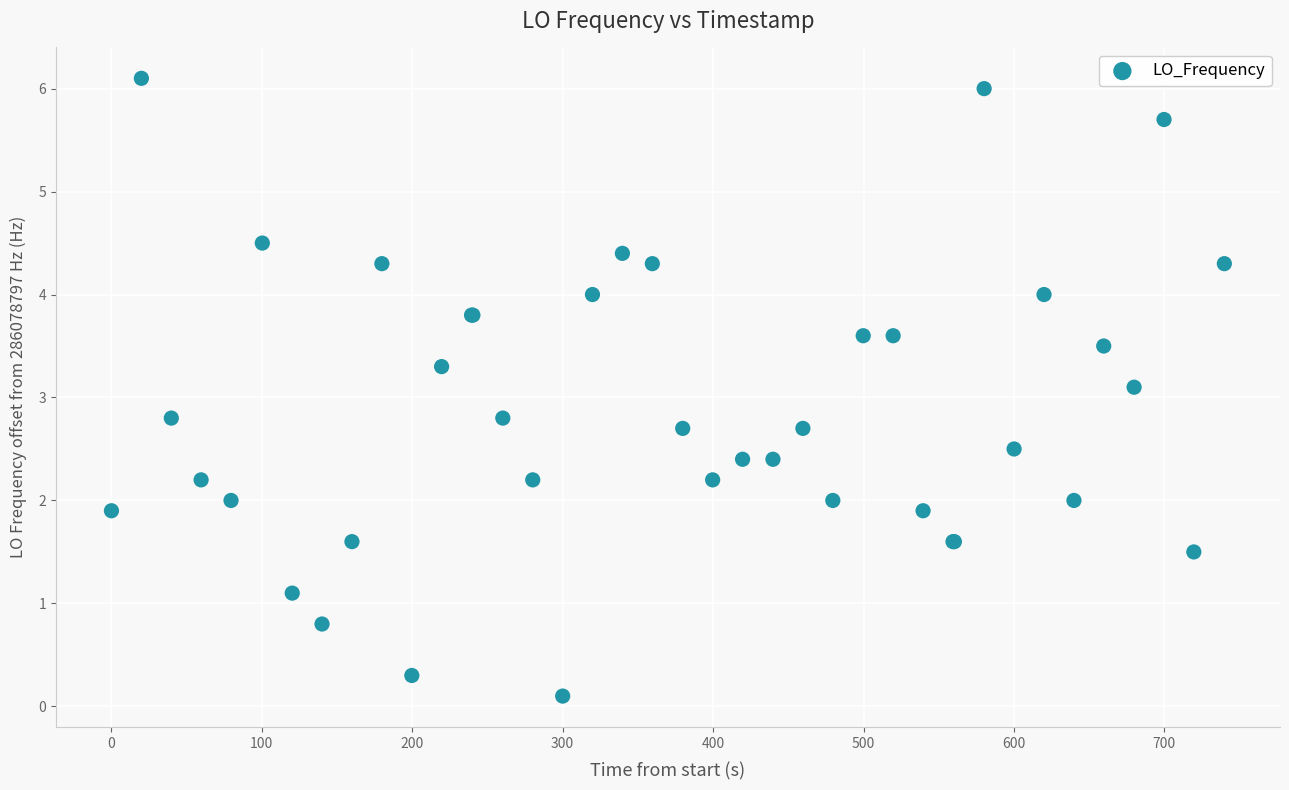

What Y value in the scatter plot is closest to 3?

3.1